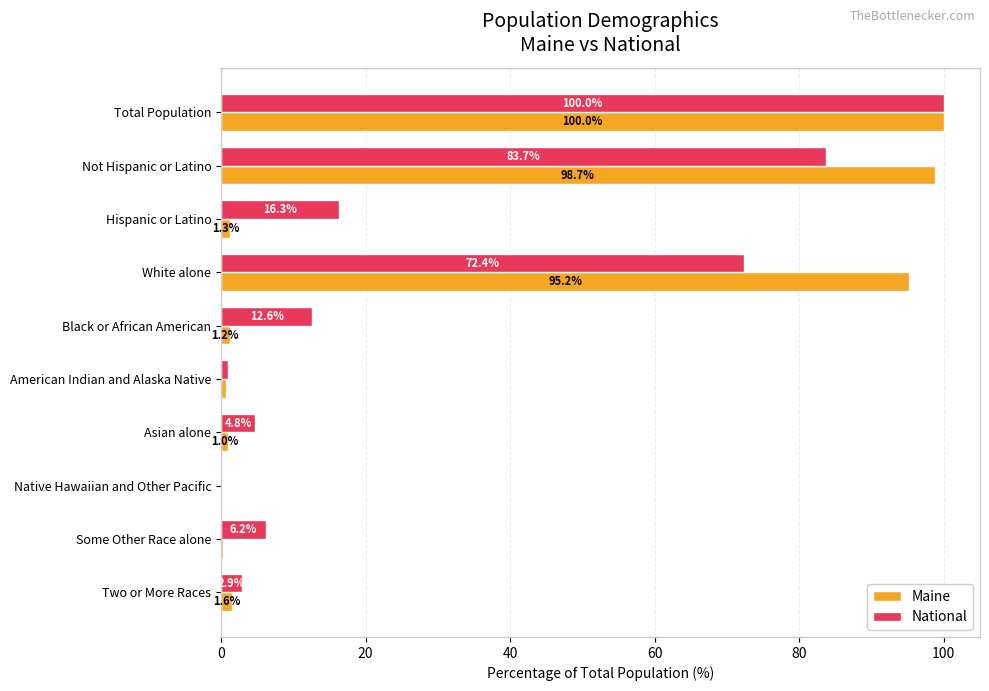

How many values in the National series exceed 12?

5